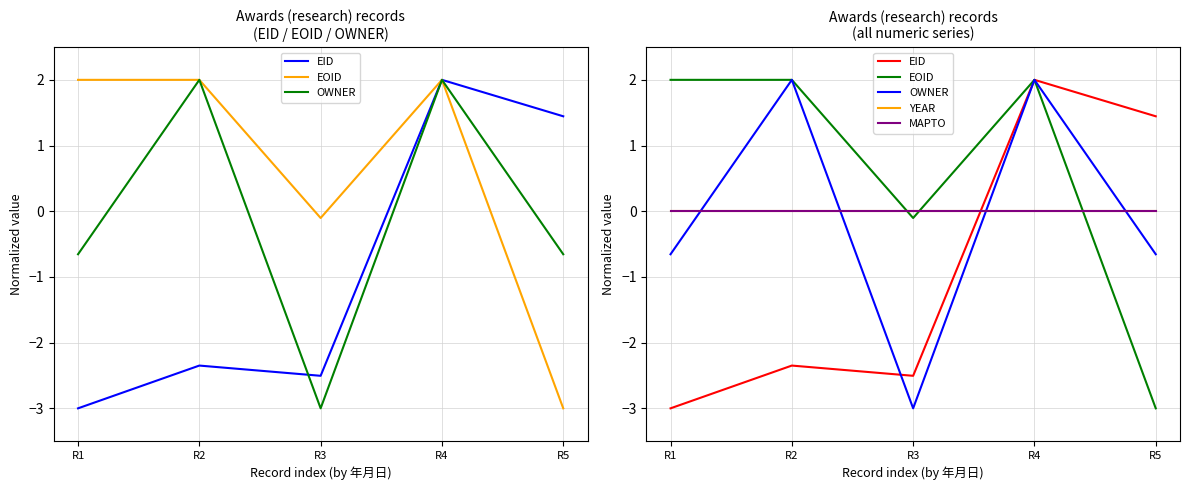

What is the maximum value shown in the chart?

2.0